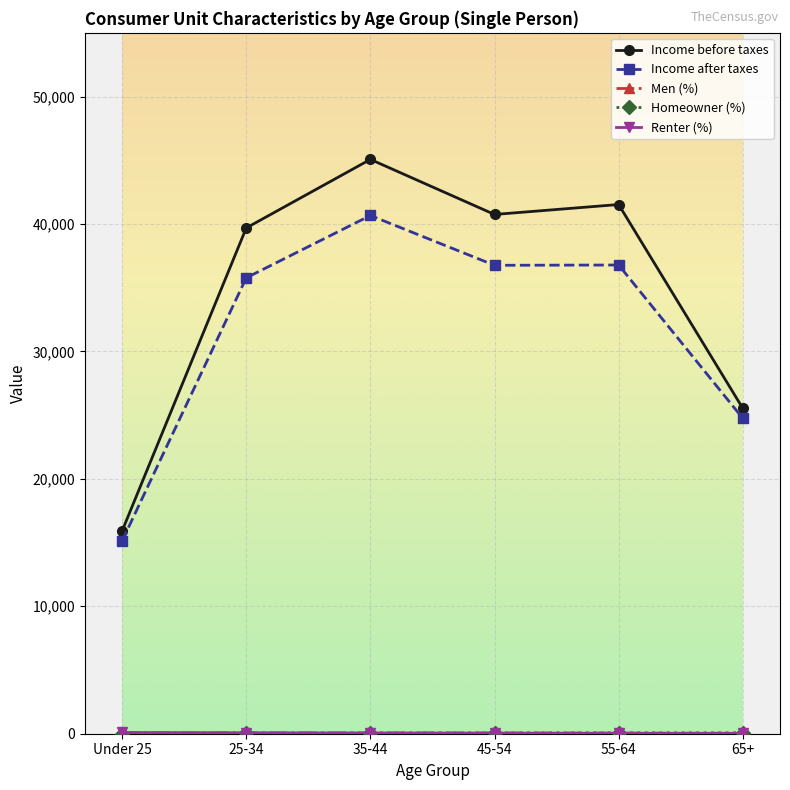

Which series has the widest spread of values?

Income before taxes